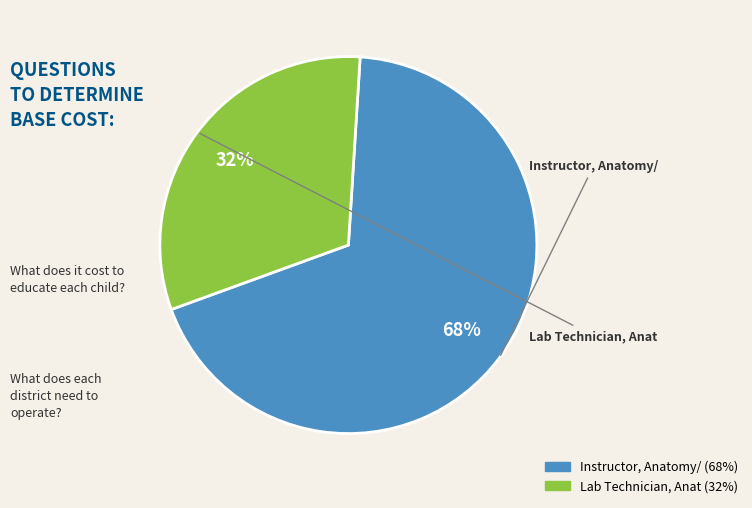

Rank the categories by value from highest to lowest.

Instructor, Anatomy/, Lab Technician, Anat